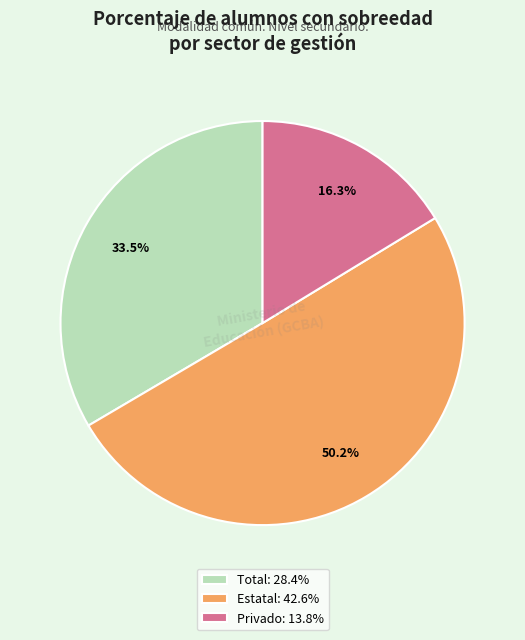

What percentage do Privado and Estatal together represent?

66.5%